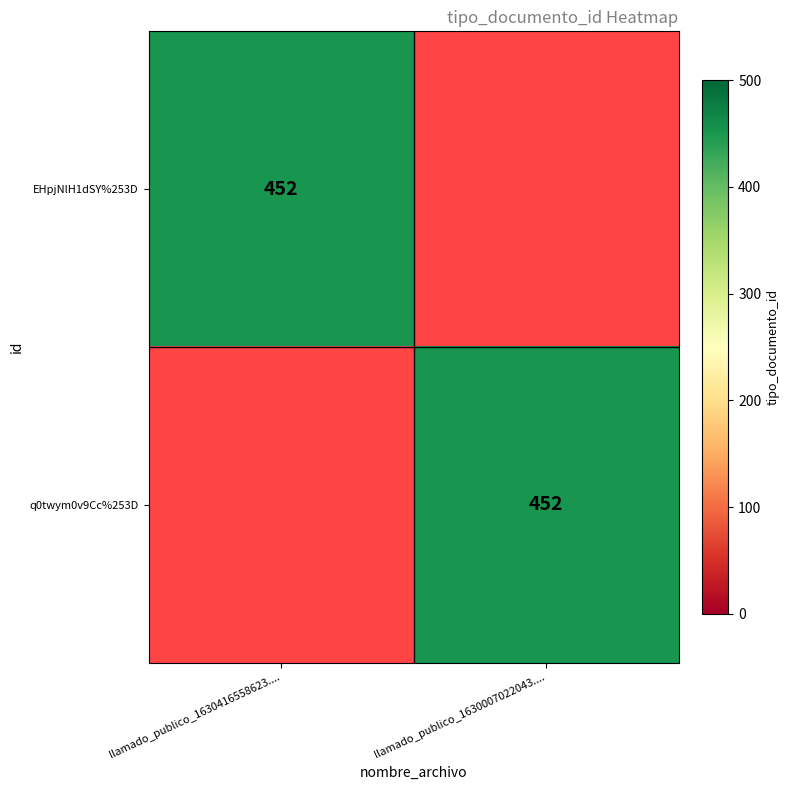

What is the total value across all series at llamado_publico_1630416558623....?

452